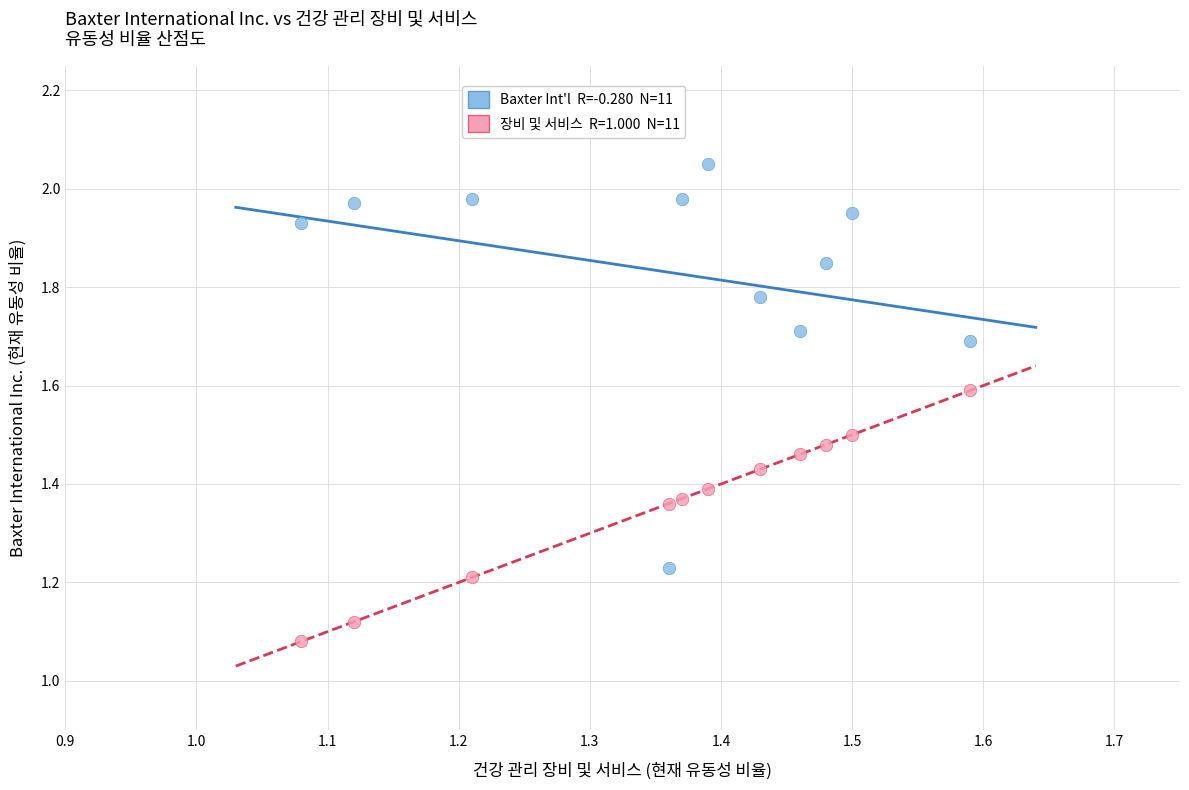

Across all data points, what is the range of X values (max minus min)?

0.5